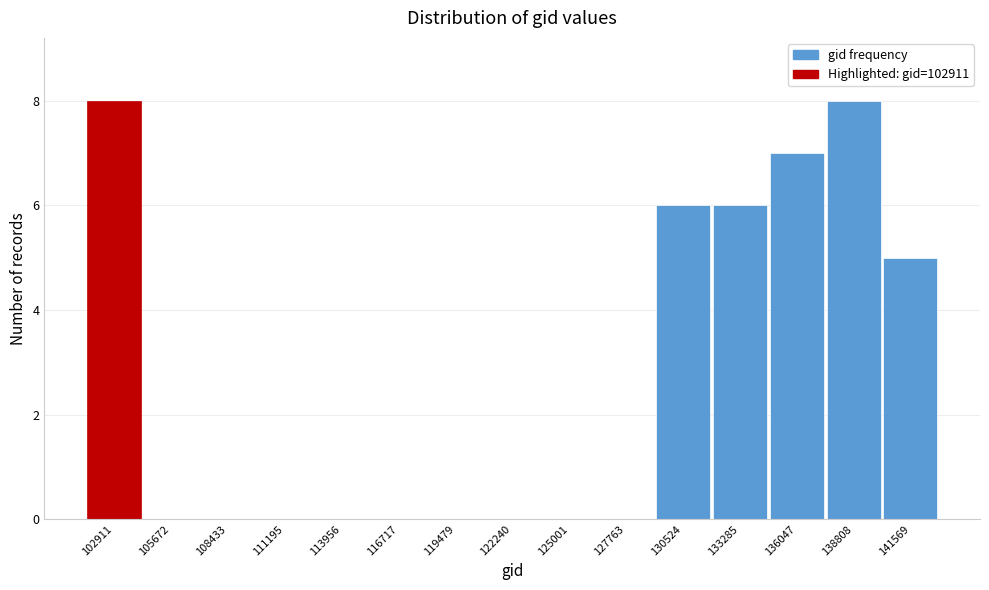

Reading left to right, what are all the values shown in this chart?

102911=8	105672=0	108433=0	111195=0	113956=0	116717=0	119479=0	122240=0	125001=0	127763=0	130524=6	133285=6	136047=7	138808=8	141569=5